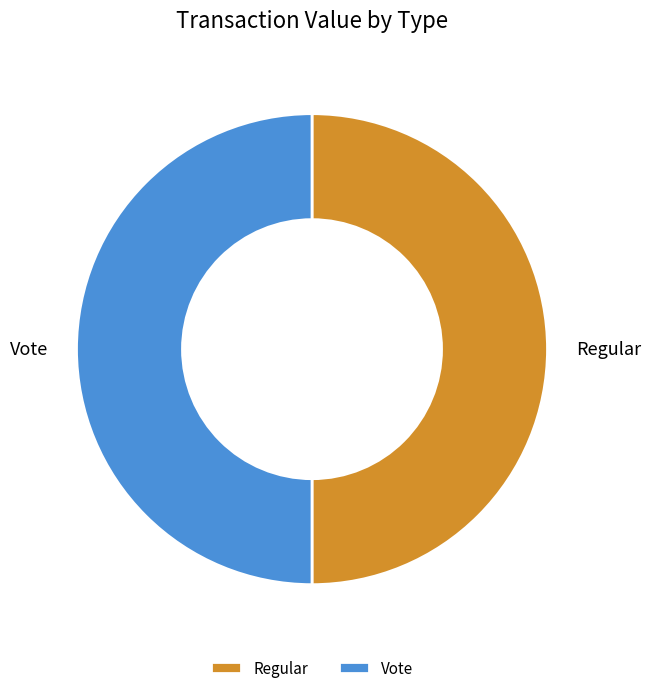

Approximately how many times larger is the value at Vote compared to Regular?

1.0